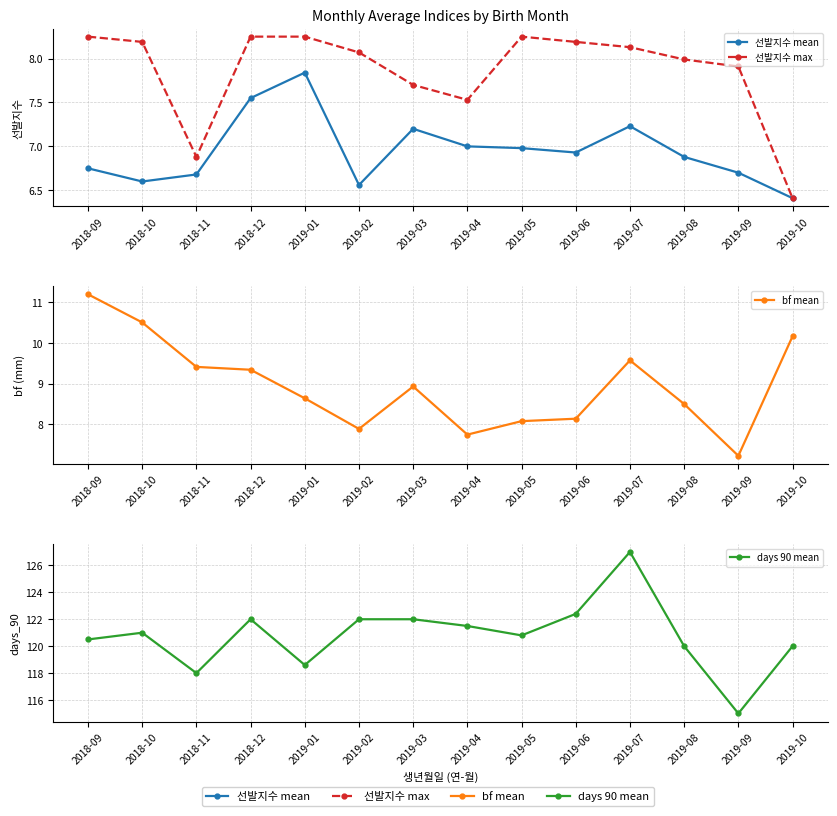

Rank the series at 2018-10 from lowest to highest value.

선발지수 mean, 선발지수 max, bf mean, days 90 mean